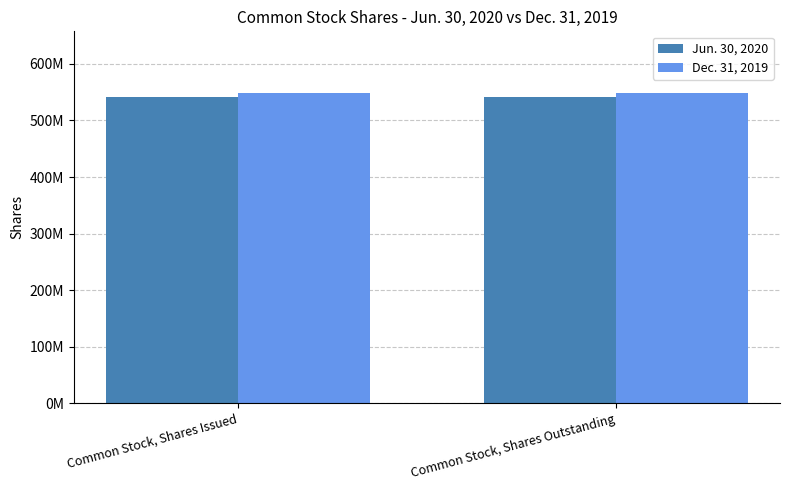

Which series has the largest total across all categories?

Dec. 31, 2019